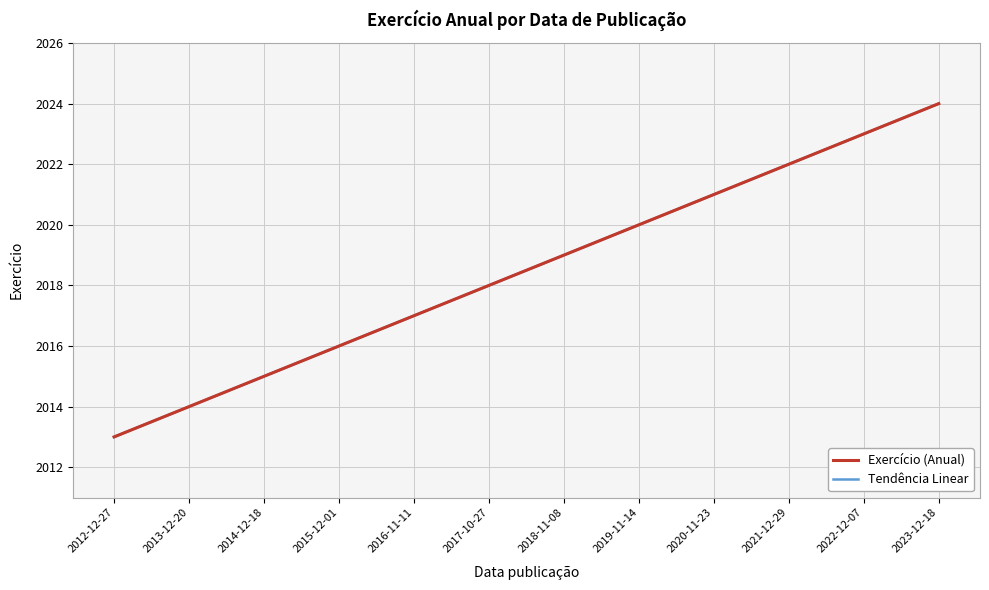

Reading right to left, transcribe all the data shown in this chart.

Exercício (Anual): 2023-12-18=2024	2022-12-07=2023	2021-12-29=2022	2020-11-23=2021	2019-11-14=2020	2018-11-08=2019	2017-10-27=2018	2016-11-11=2017	2015-12-01=2016	2014-12-18=2015	2013-12-20=2014	2012-12-27=2013
Tendência Linear: 2023-12-18=2024	2022-12-07=2023	2021-12-29=2022	2020-11-23=2021	2019-11-14=2020	2018-11-08=2019	2017-10-27=2018	2016-11-11=2017	2015-12-01=2016	2014-12-18=2015	2013-12-20=2014	2012-12-27=2013